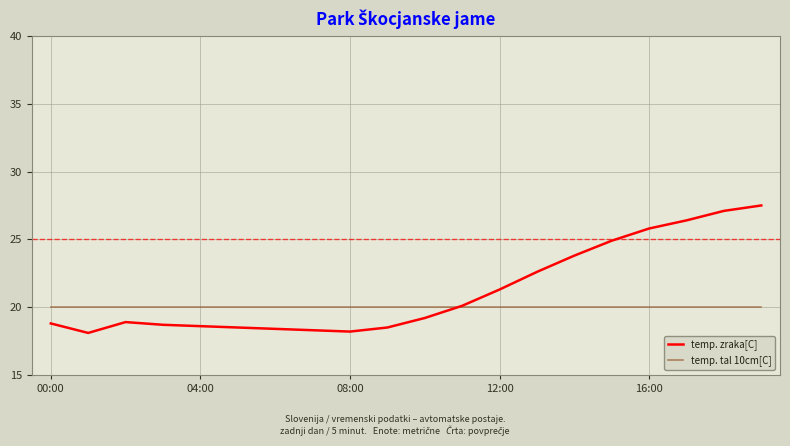

List the series in order of their peak value, lowest first.

temp. tal 10cm[C], temp. zraka[C]